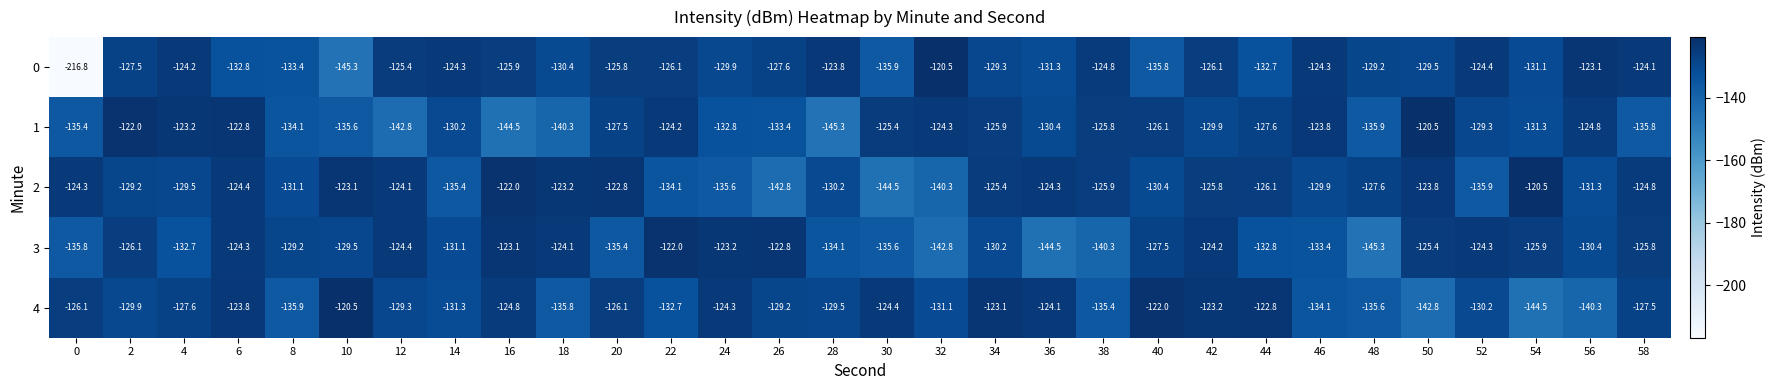

What is the average value of the 4 series?

-129.6